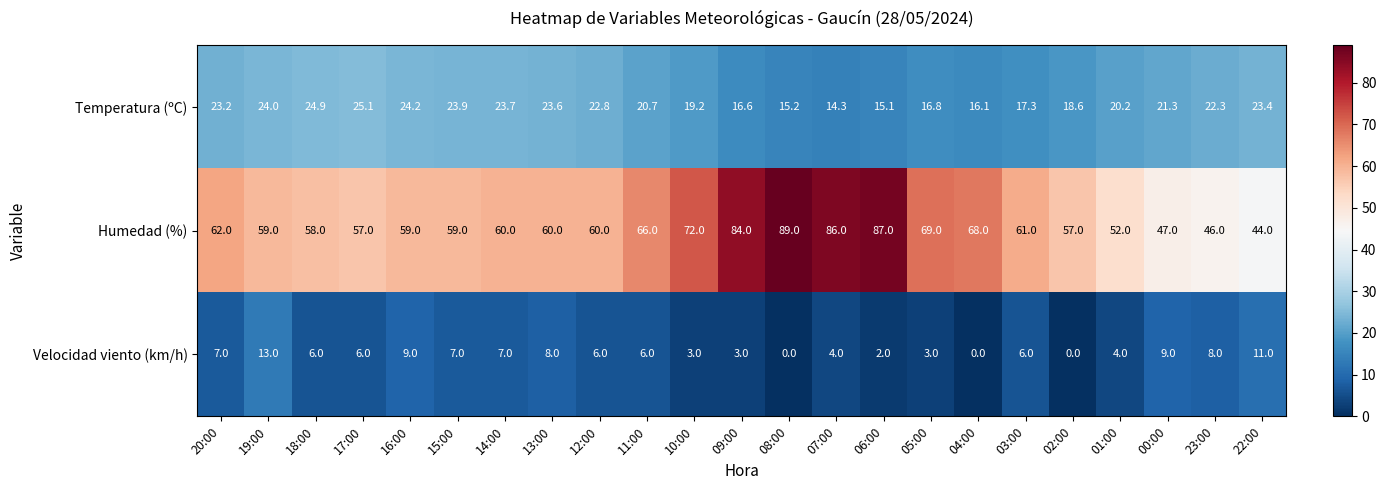

What is the sum of the Temperatura (ºC) values at 07:00 and 18:00?

39.2